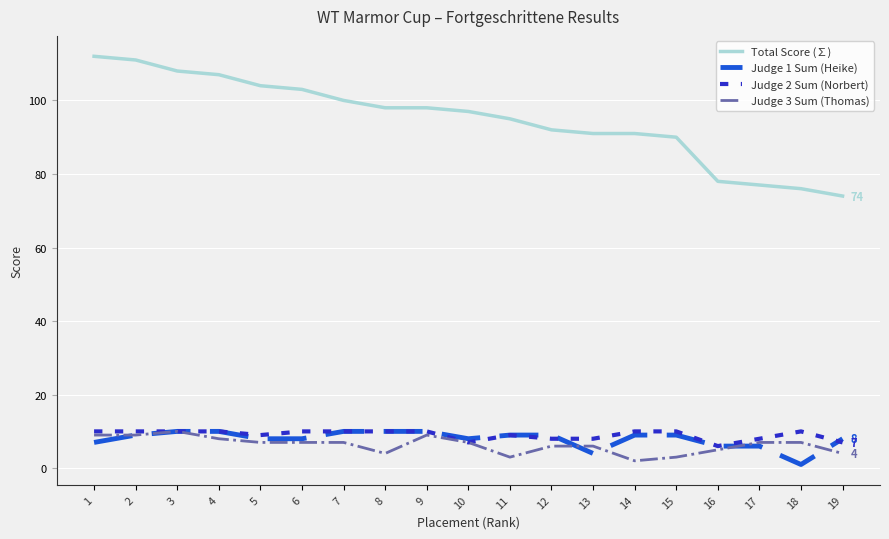

Reading left to right, list all the values displayed in this chart.

Total Score (∑): 112	111	108	107	104	103	100	98	98	97	95	92	91	91	90	78	77	76	74
Judge 1 Sum (Heike): 7	9	10	10	8	8	10	10	10	8	9	9	4	9	9	6	6	1	8
Judge 2 Sum (Norbert): 10	10	10	10	9	10	10	10	10	7	9	8	8	10	10	6	8	10	7
Judge 3 Sum (Thomas): 9	9	10	8	7	7	7	4	9	7	3	6	6	2	3	5	7	7	4